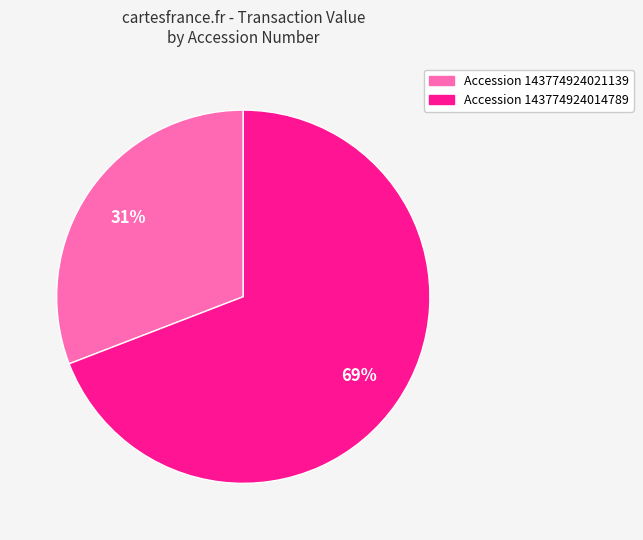

To the nearest percent, what is the difference between the largest and smallest slice percentages?

38%